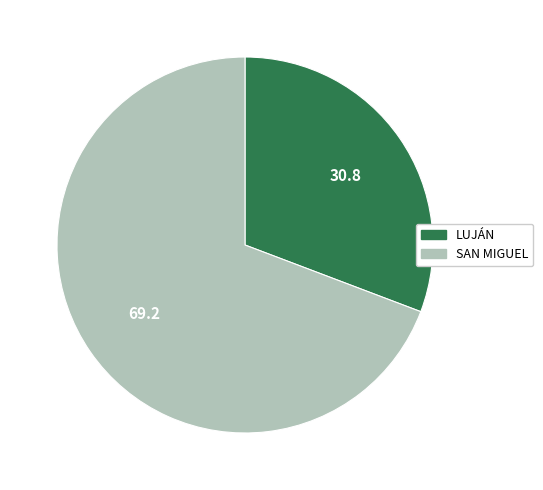

Which has a higher value, SAN MIGUEL or LUJÁN?

SAN MIGUEL